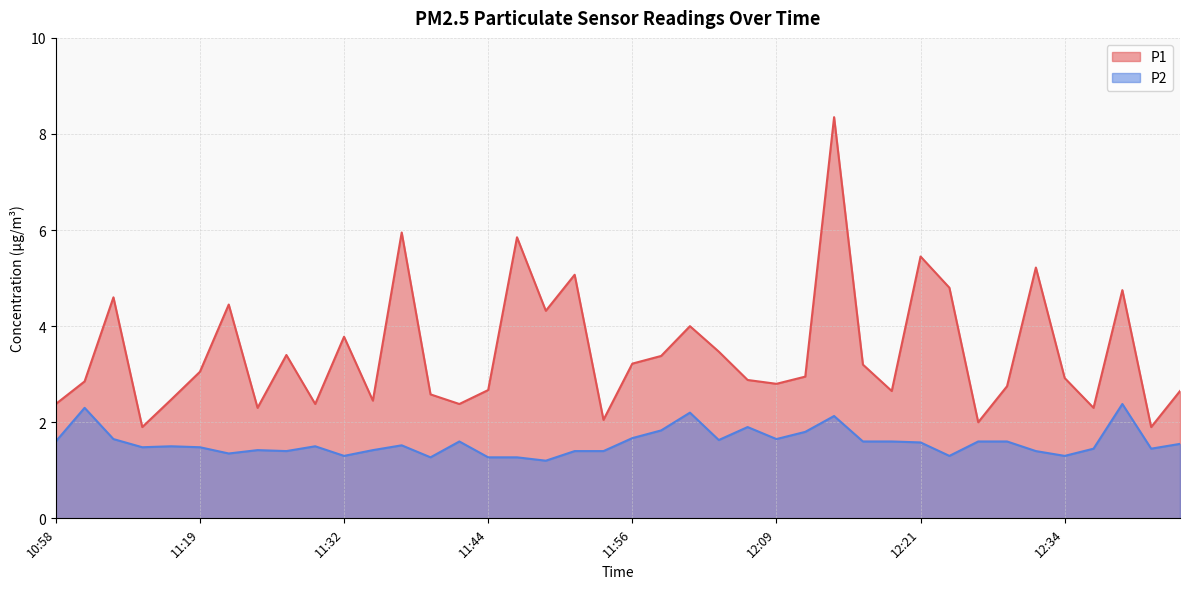

Does the chart have visible grid lines?

Yes